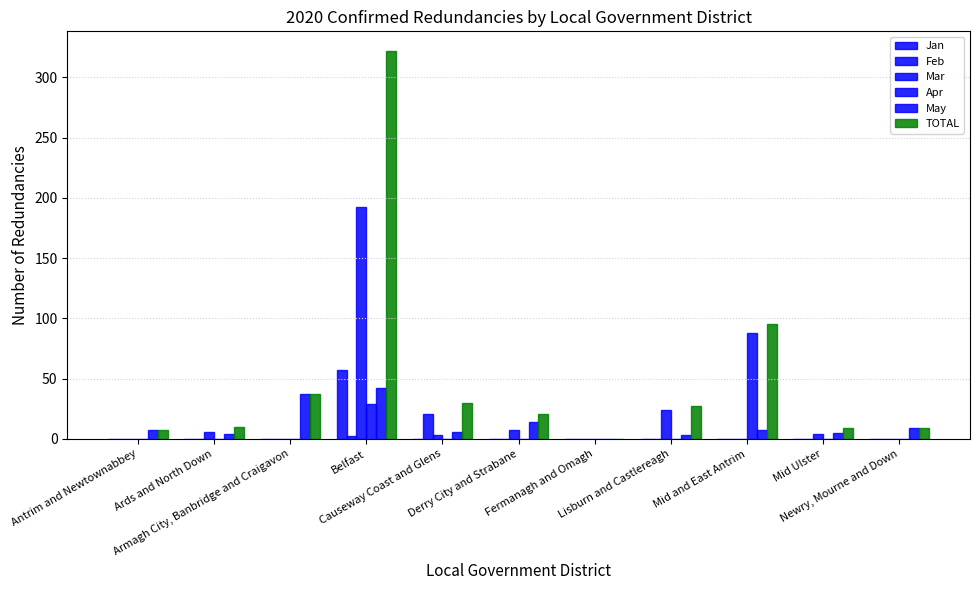

What is the label of the 3rd bar from the right?

Mid and East Antrim